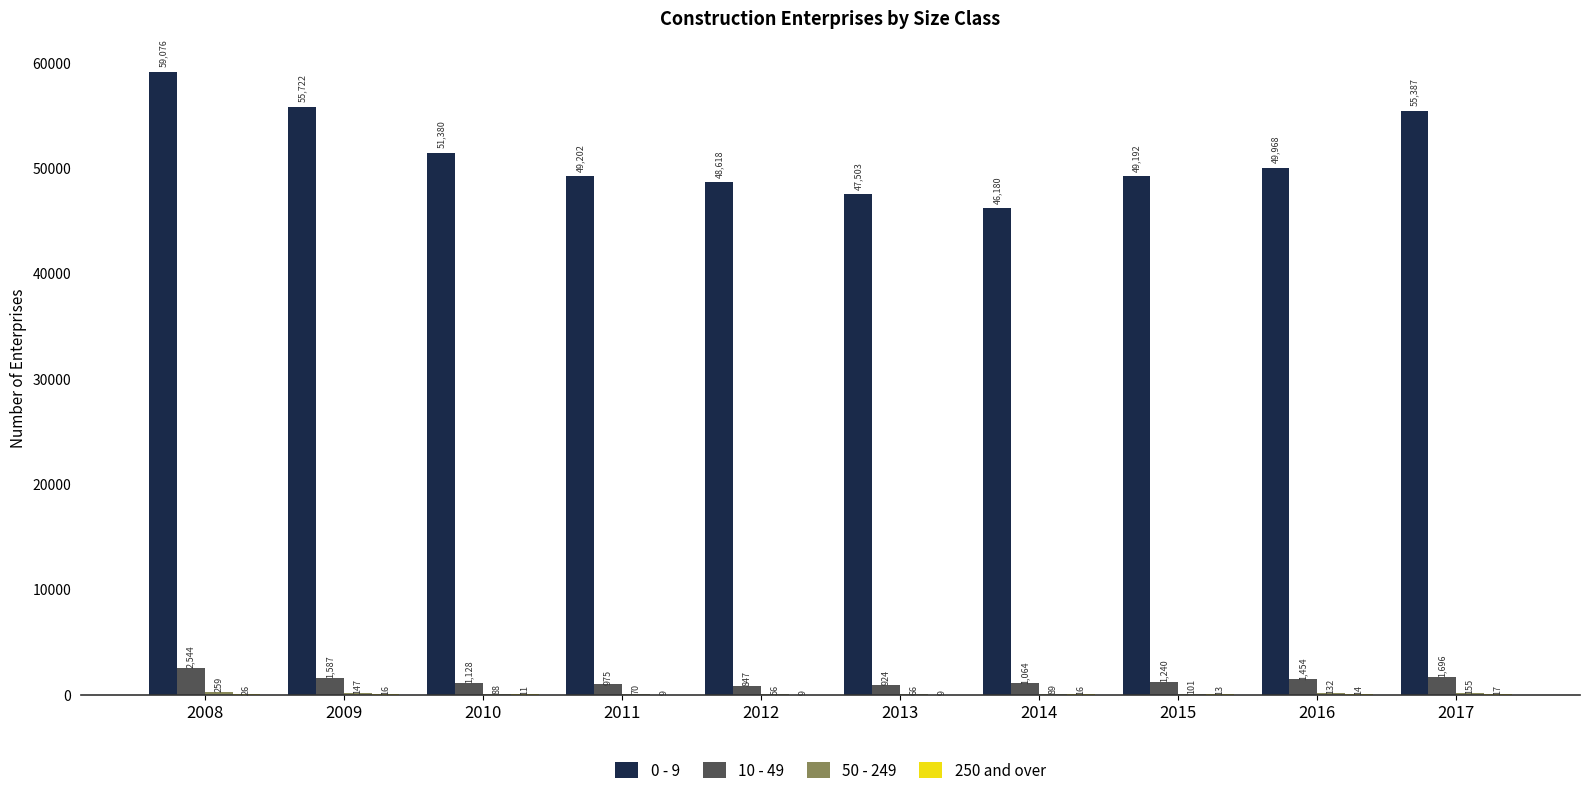

Which series changed the most between 2009 and 2010?

0 - 9